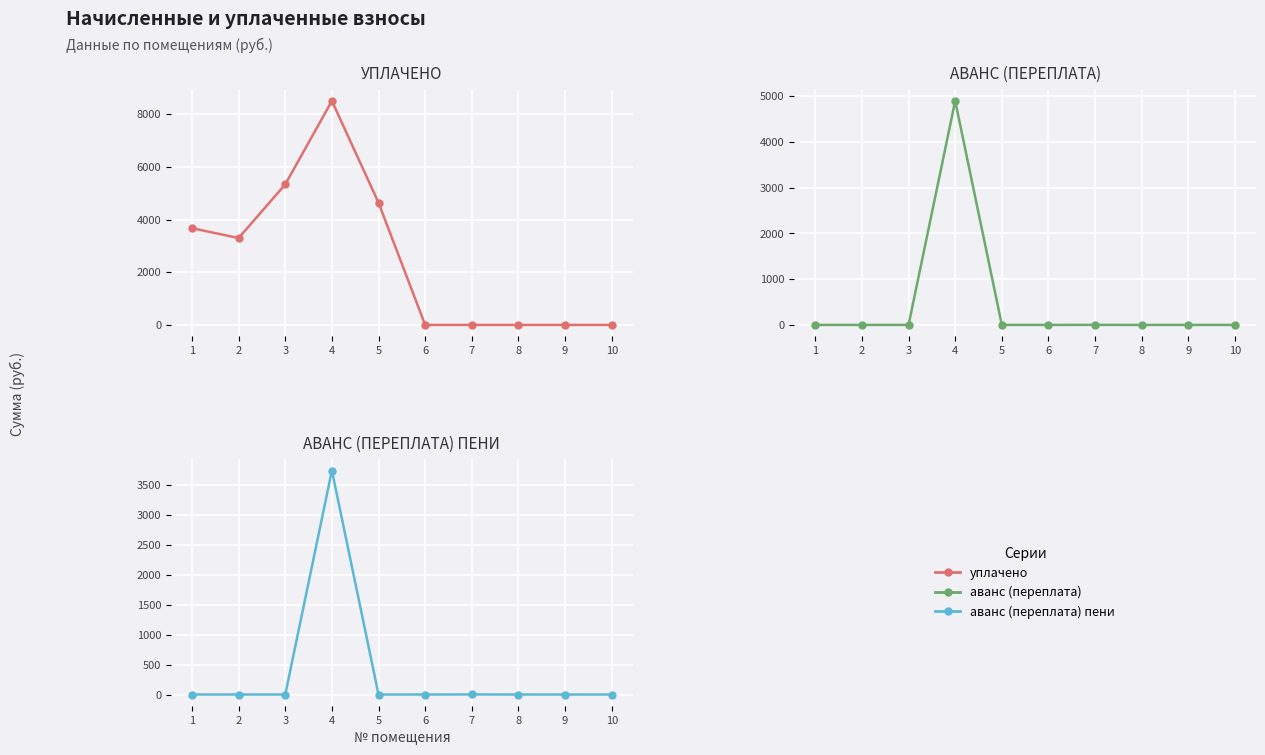

Where is аванс (переплата) nearest to the value 2446?

7